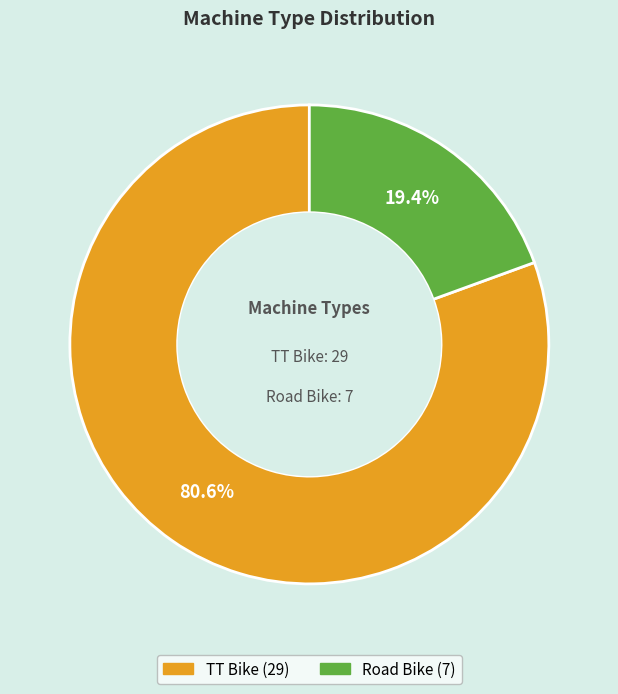

Which has a higher value, TT Bike or Road Bike?

TT Bike